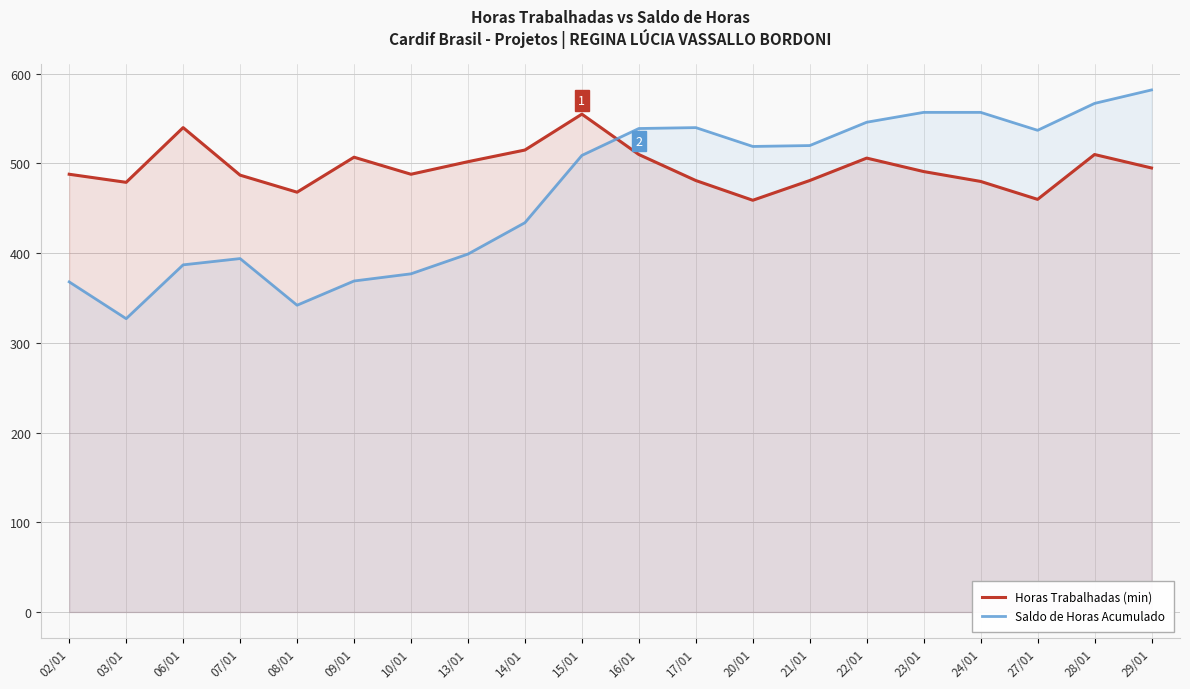

At how many categories does at least one series exceed 479?

18